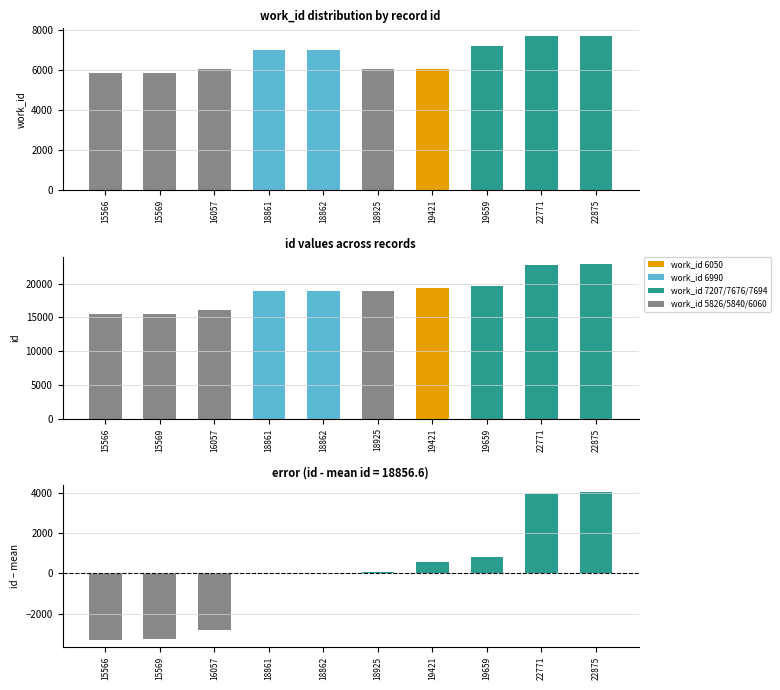

At how many categories does at least one series exceed 14932?

10